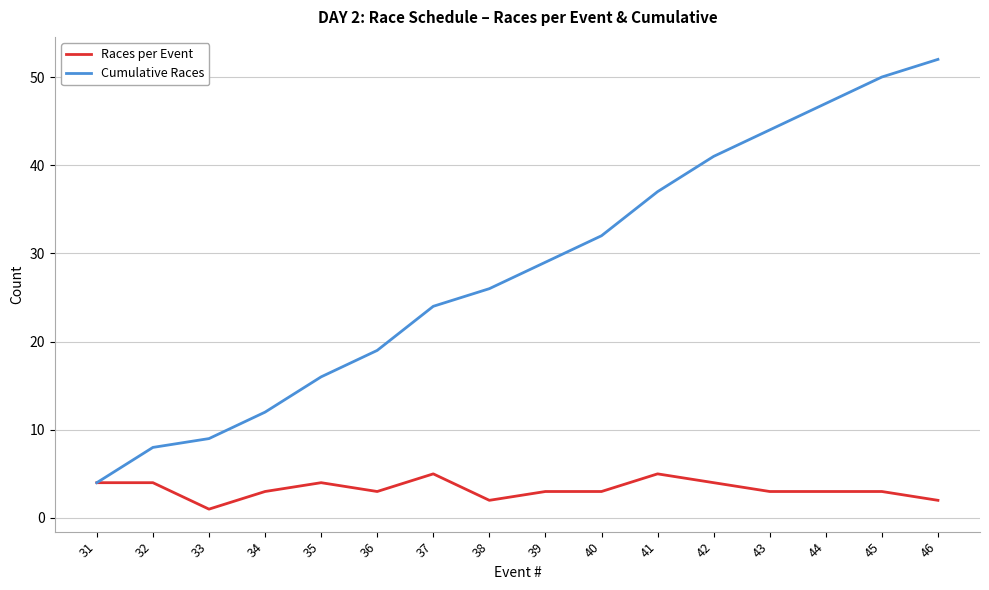

How many values in the Cumulative Races series are below 29?

8